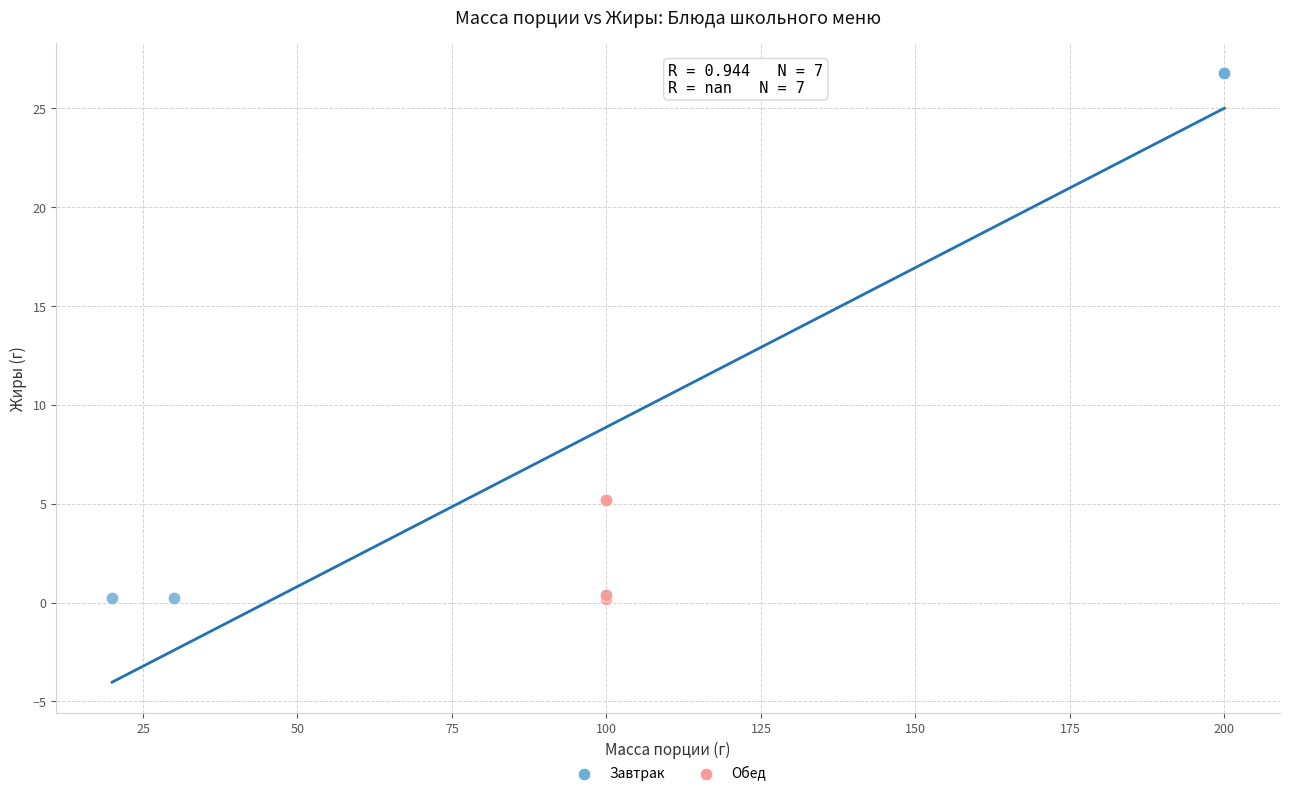

Which series has the widest spread of Y values?

Завтрак